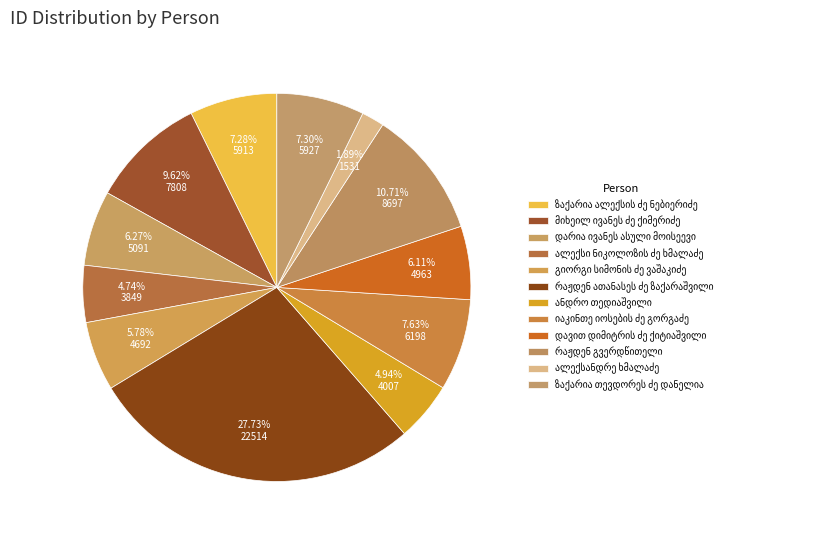

Count the number of slices in the pie.

12